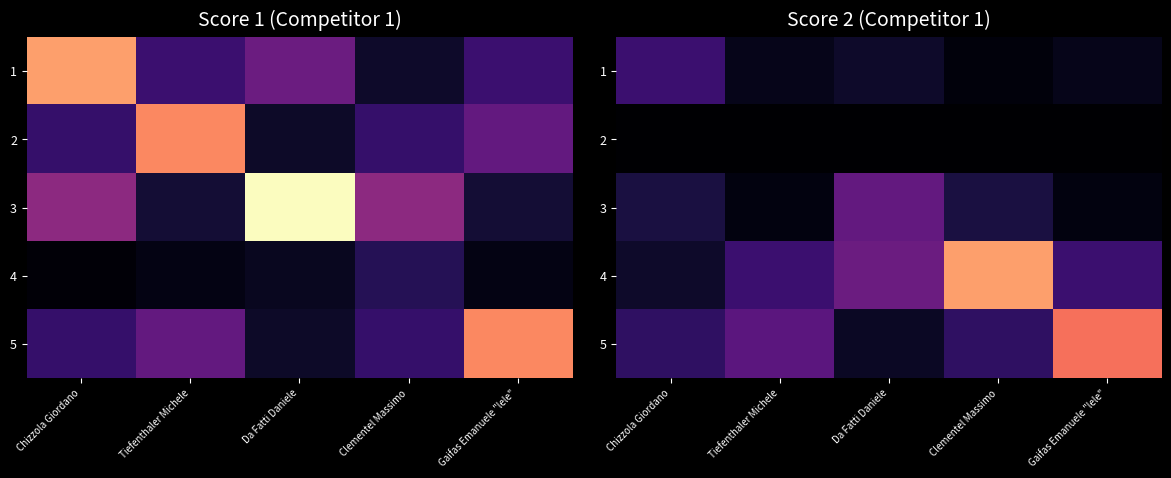

At which category is the sum across all series the highest?

Clementel Massimo